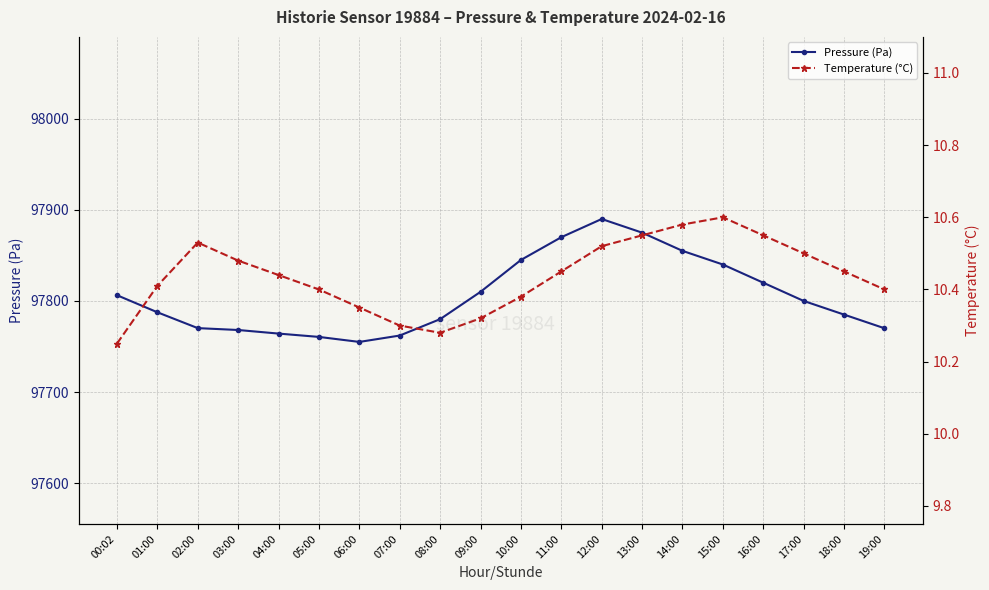

Count the Temperature (°C) values in the range 10 to 11.

20